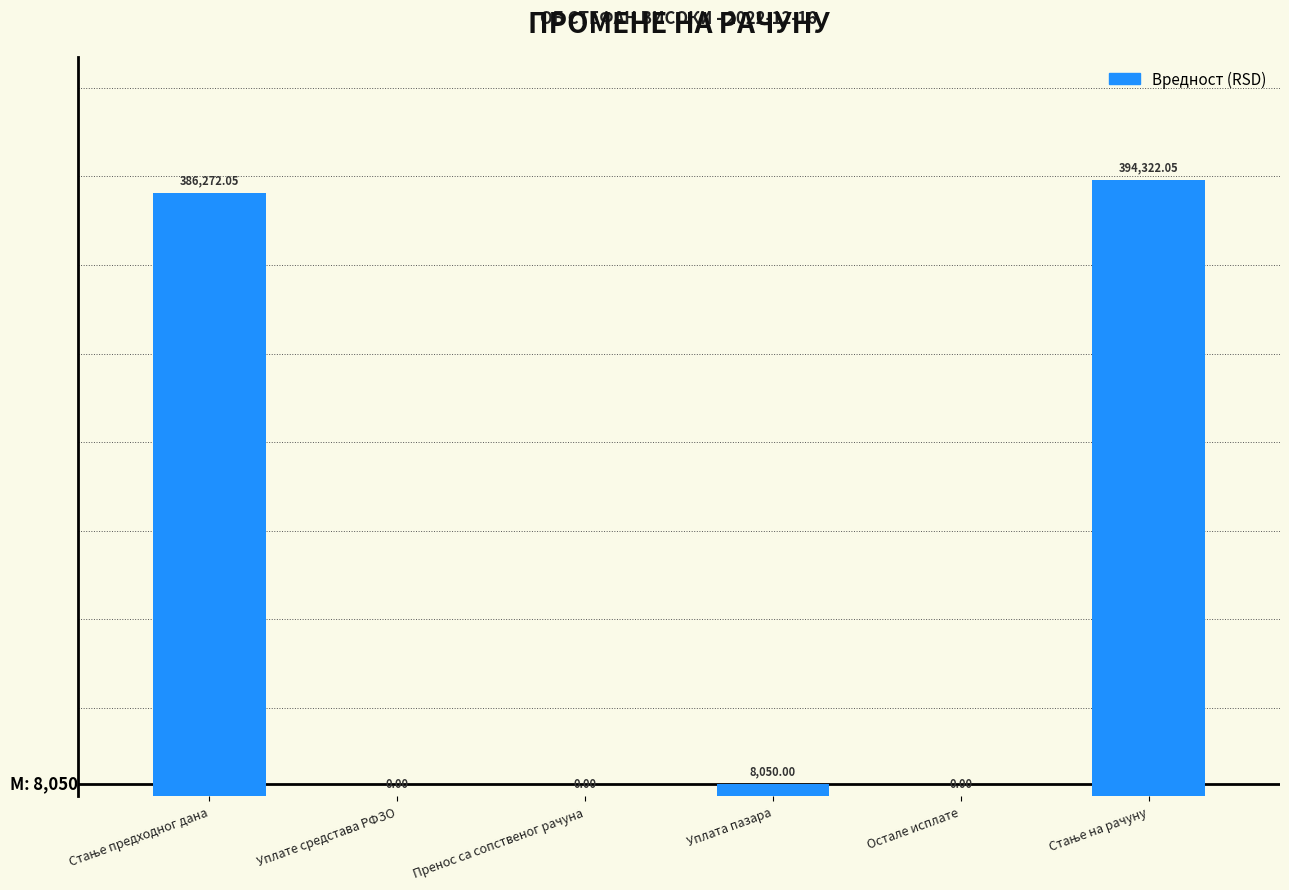

Is it true that the value at Пренос са сопственог рачуна is 0.0?

True